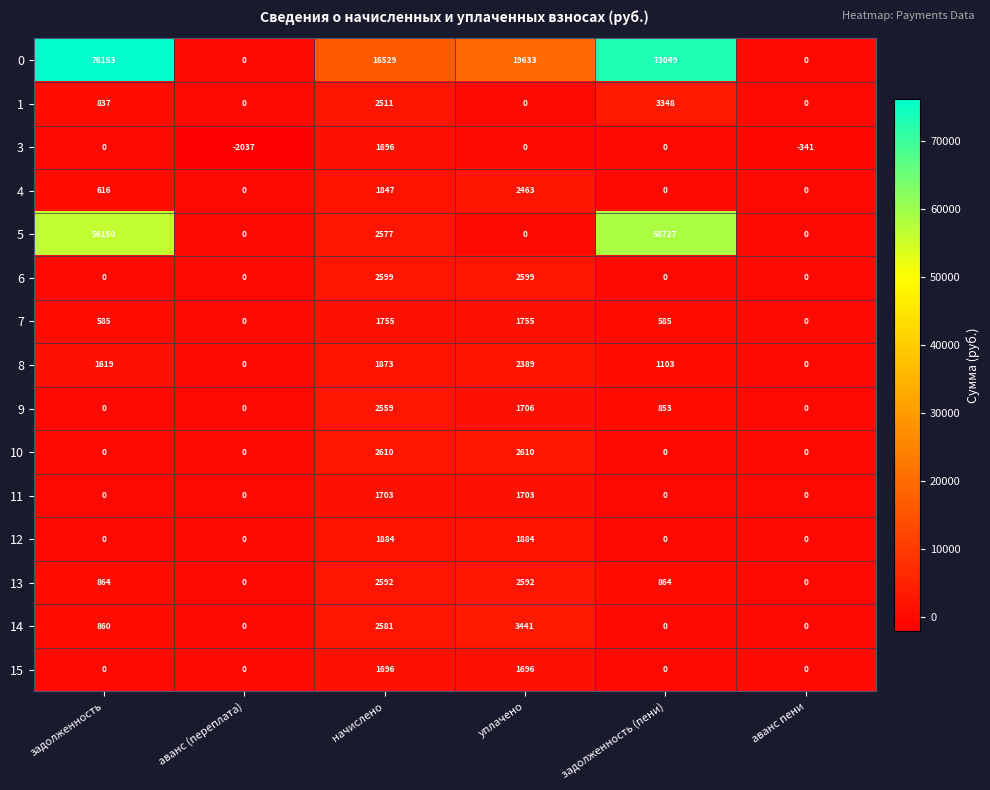

What is the greatest value displayed?

76153